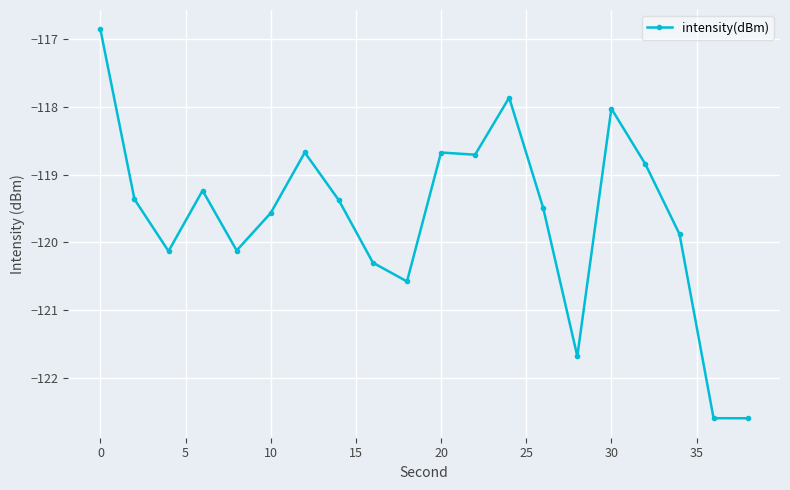

What is the difference between the maximum and minimum values?

5.7